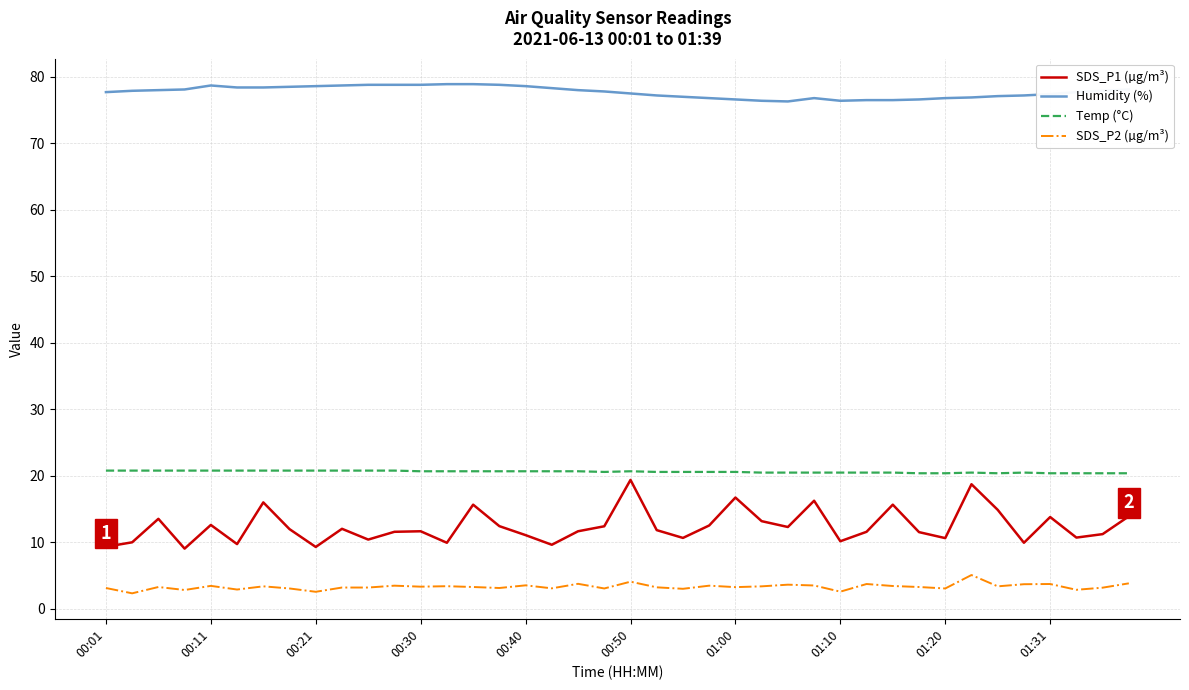

At how many categories does at least one series exceed 57?

40